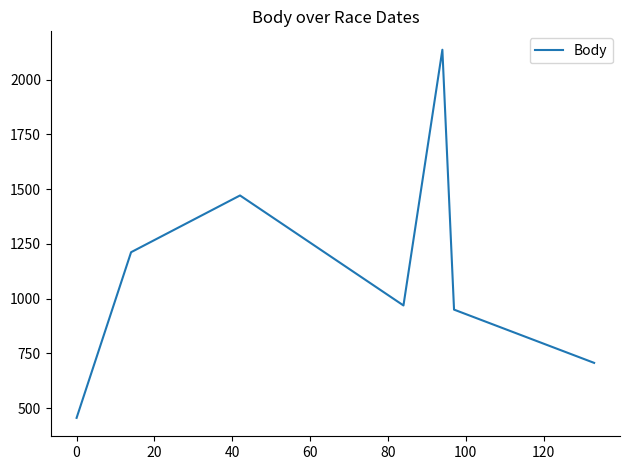

What is the minimum value shown in the chart?

456